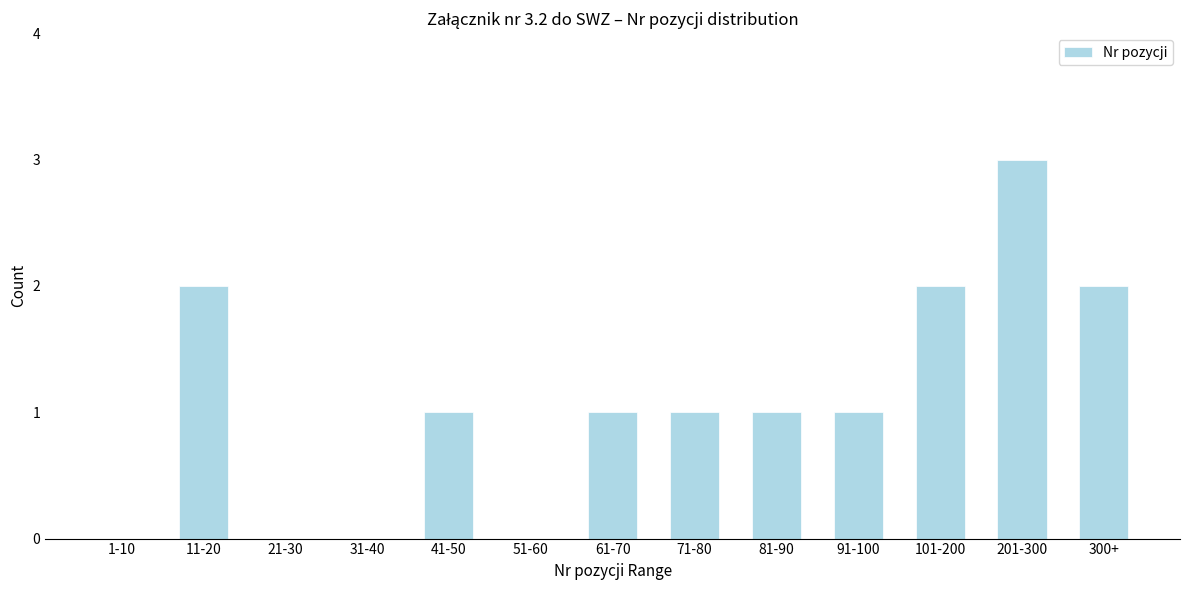

Reading left to right, what are all the values shown in this chart?

1-10=0	11-20=2	21-30=0	31-40=0	41-50=1	51-60=0	61-70=1	71-80=1	81-90=1	91-100=1	101-200=2	201-300=3	300+=2